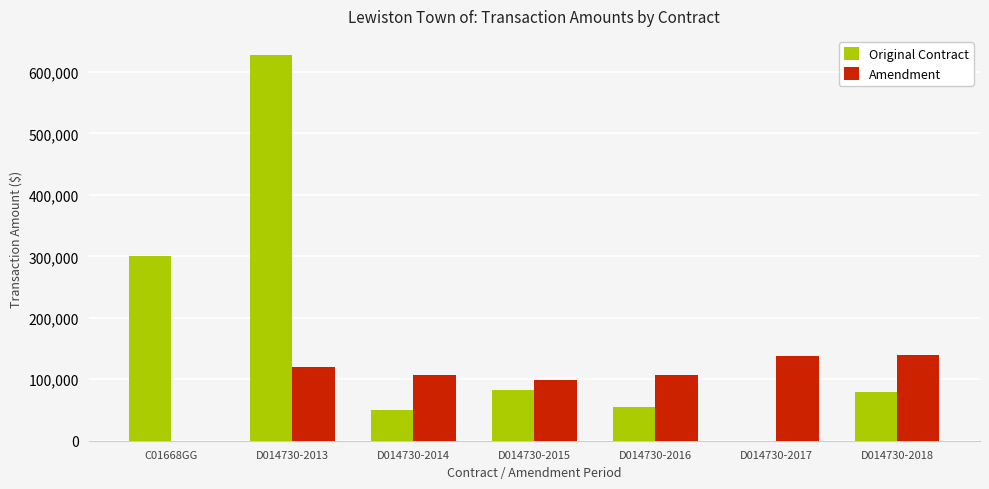

Where is Original Contract nearest to the value 313685?

C01668GG